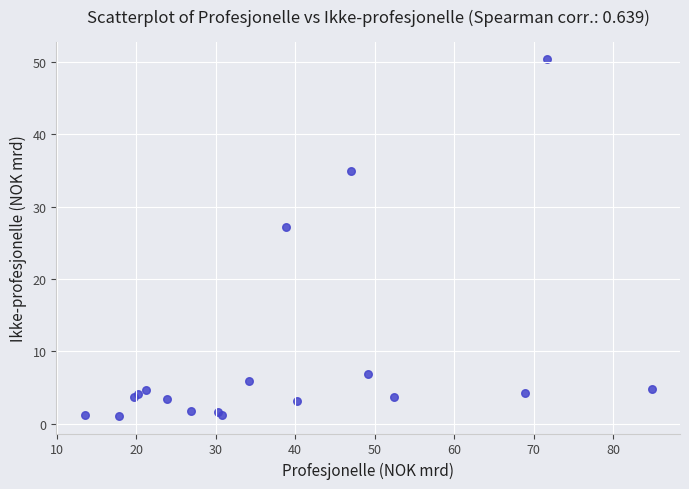

What Y value in the scatter plot is closest to 25?

27.2